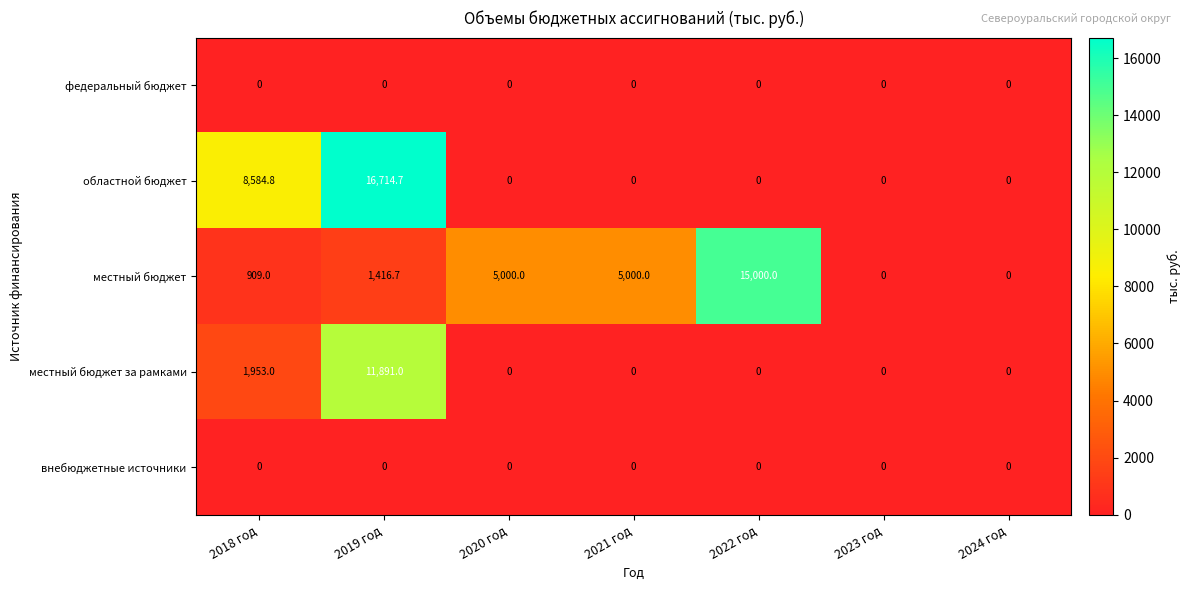

The местный бюджет за рамками series shows 11891.0 at 2019 год. True or false?

True